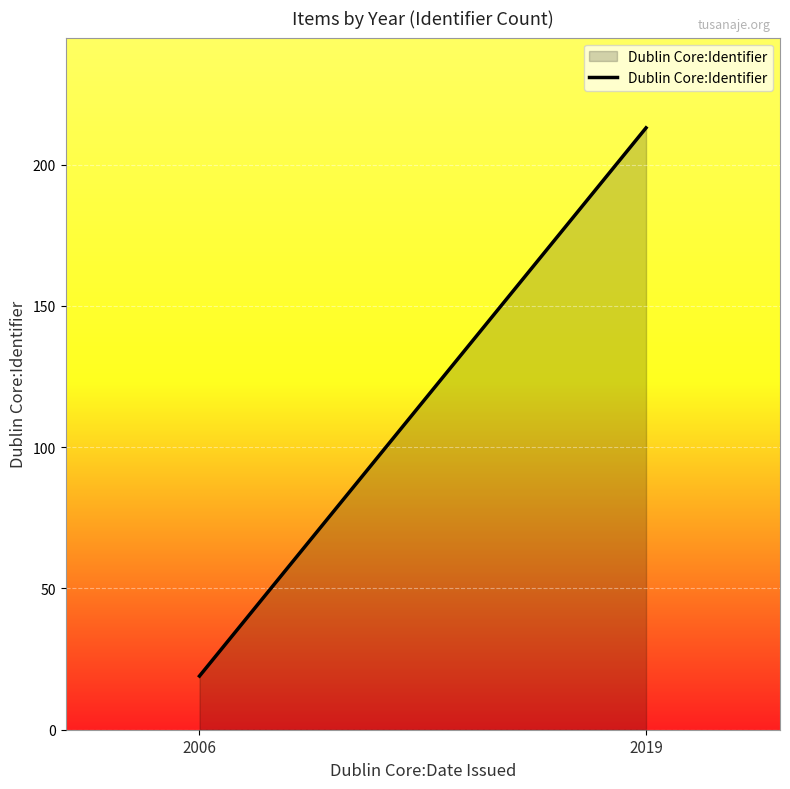

Which label corresponds to the largest value in the chart?

2019